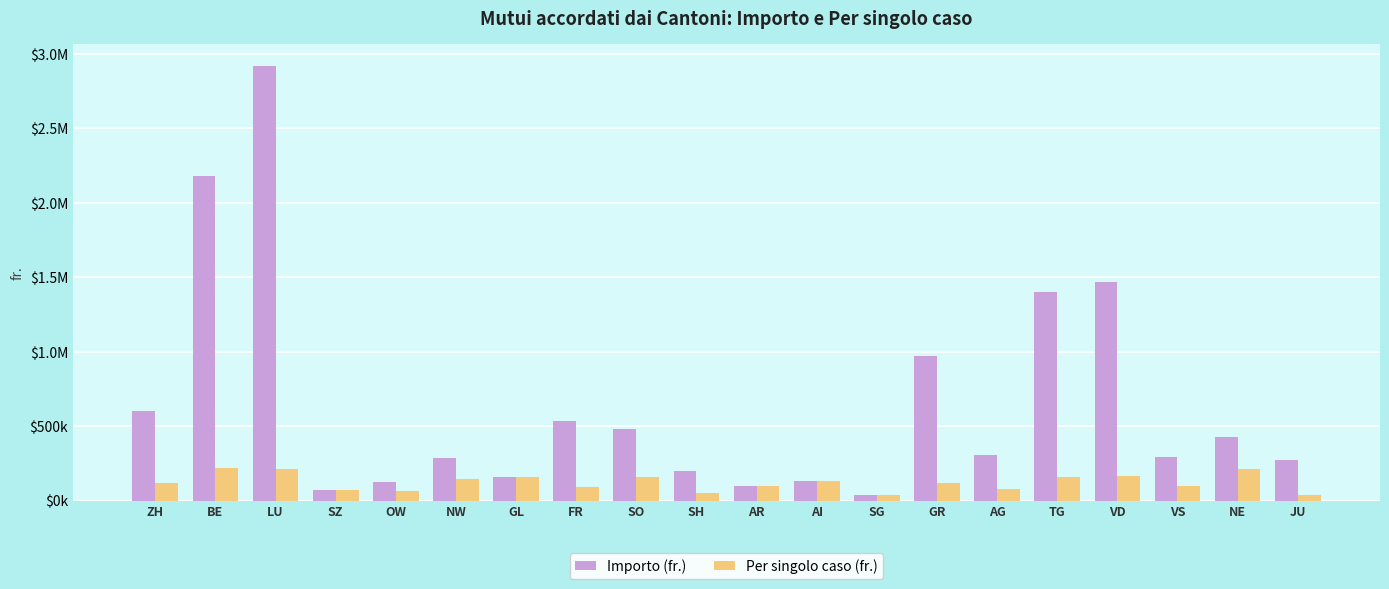

At which category is the sum across all series the highest?

LU